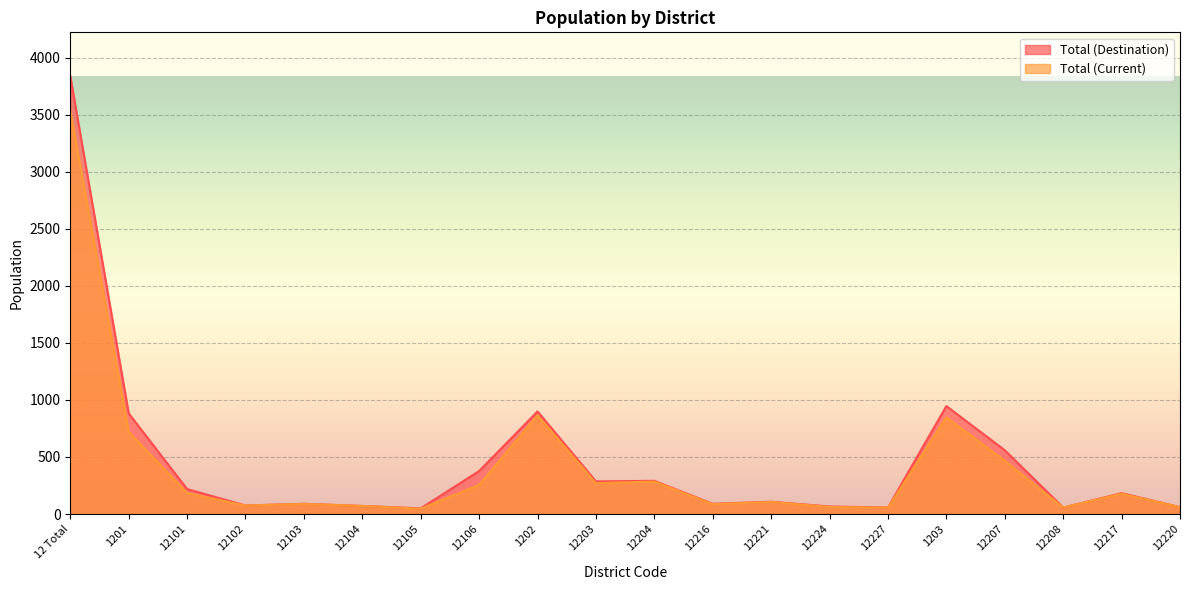

At how many categories does at least one series exceed 155?

10